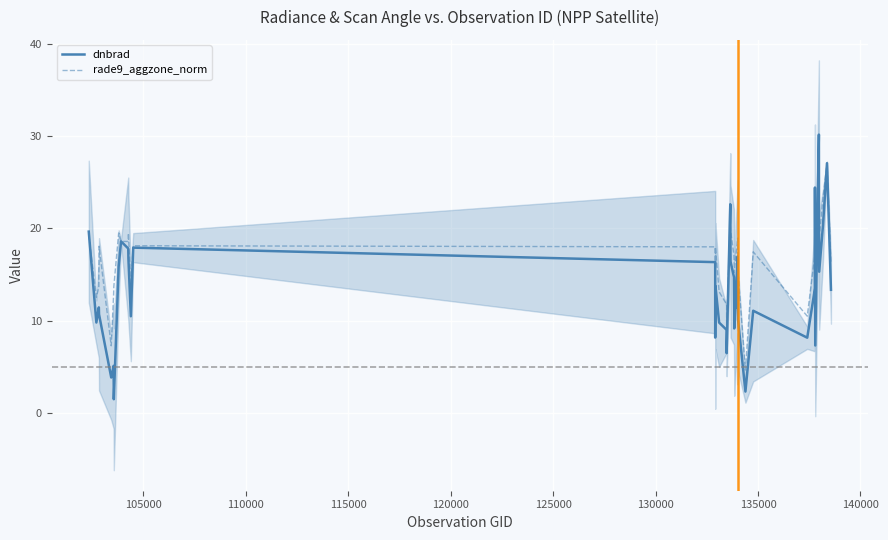

True or false: rade9_aggzone_norm has more than 1 interior local peaks.

True